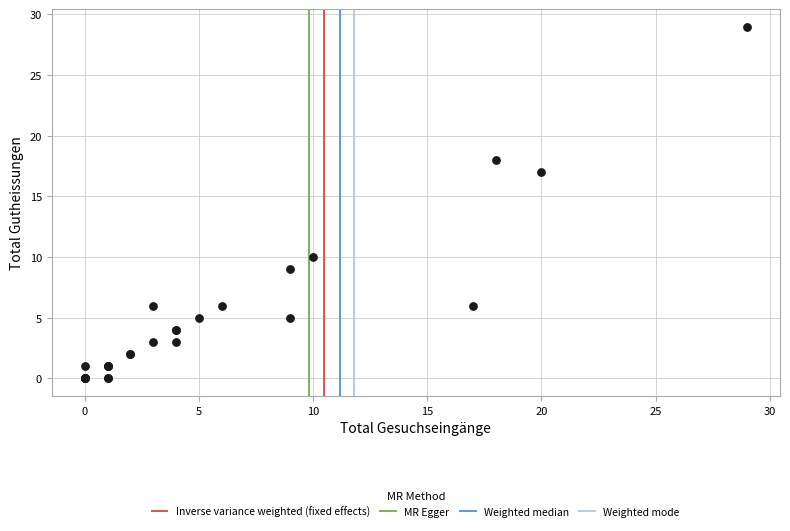

What Y value in the scatter plot is closest to 14?

17